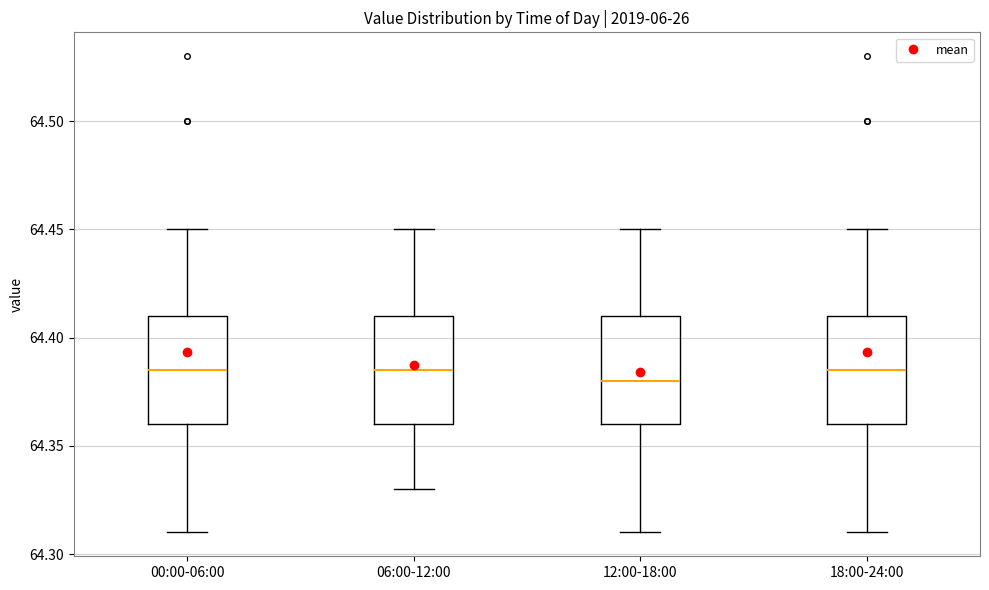

Reading left to right, read every box against the y-axis: the position of its median line, the range the box covers, and the ends of its whiskers. The values are not printed on the chart, so give them approximately, as read against the axis.

00:00-06:00: median 64.385, box 64.360 to 64.410, whiskers 64.310 to 64.450
06:00-12:00: median 64.385, box 64.360 to 64.410, whiskers 64.330 to 64.450
12:00-18:00: median 64.380, box 64.360 to 64.410, whiskers 64.310 to 64.450
18:00-24:00: median 64.385, box 64.360 to 64.410, whiskers 64.310 to 64.450